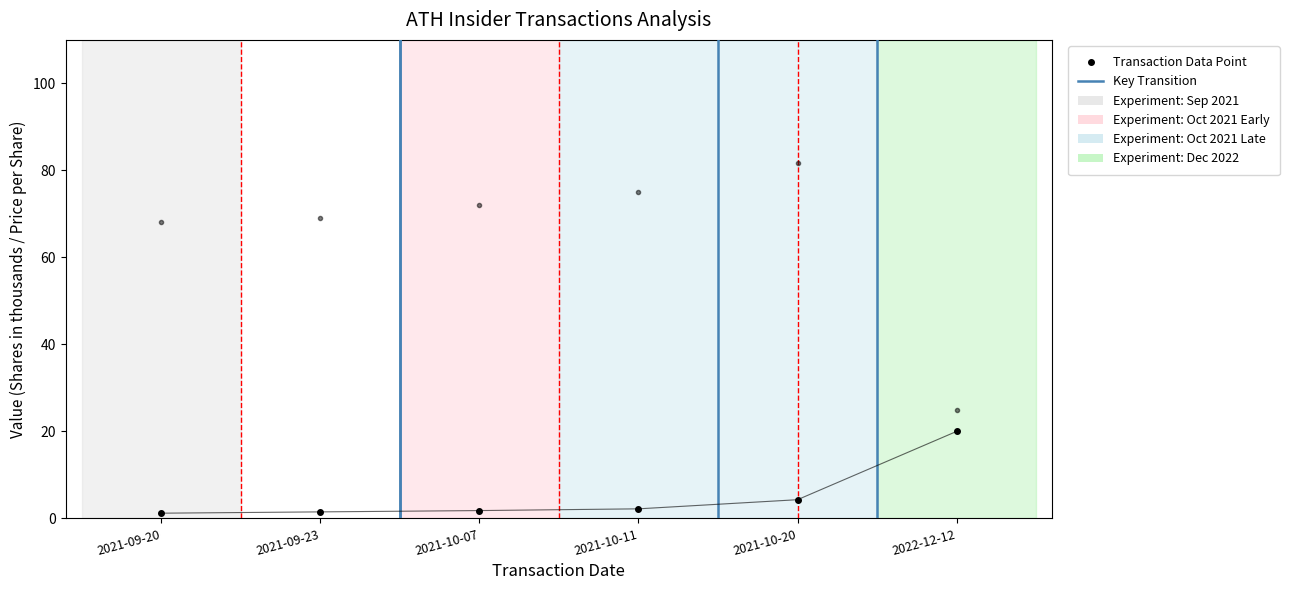

Reading left to right, transcribe all the data shown in this chart.

transactionShares: 2021-09-20=1.2	2021-09-23=1.5	2021-10-07=1.8	2021-10-11=2.2	2021-10-20=4.3	2022-12-12=20.0
transactionPricePerShare: 2021-09-20=68.1	2021-09-23=69.0	2021-10-07=72.0	2021-10-11=75.0	2021-10-20=81.7	2022-12-12=25.0
sharesOwnedFollowingTransaction: 2021-09-20=1.2	2021-09-23=1.5	2021-10-07=1.8	2021-10-11=2.2	2021-10-20=4.3	2022-12-12=20.0